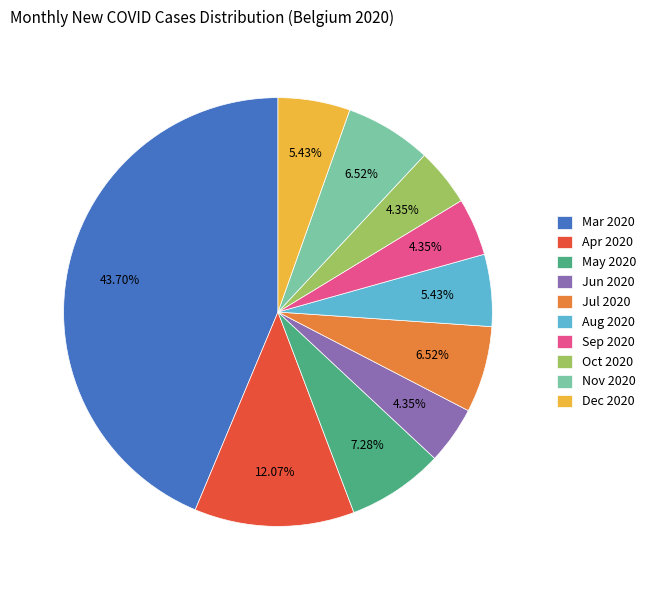

Does Aug 2020 represent more than half of the total?

No